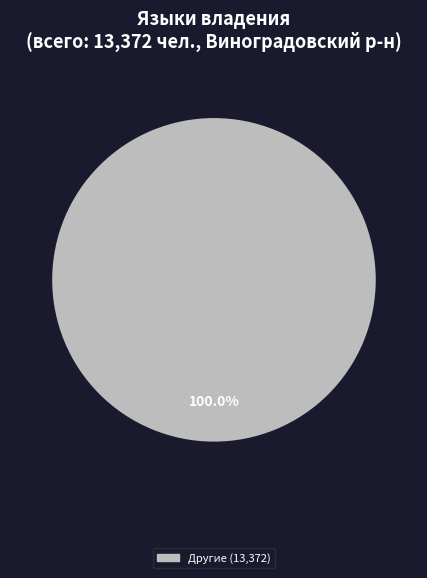

Does any single category account for the majority?

Yes